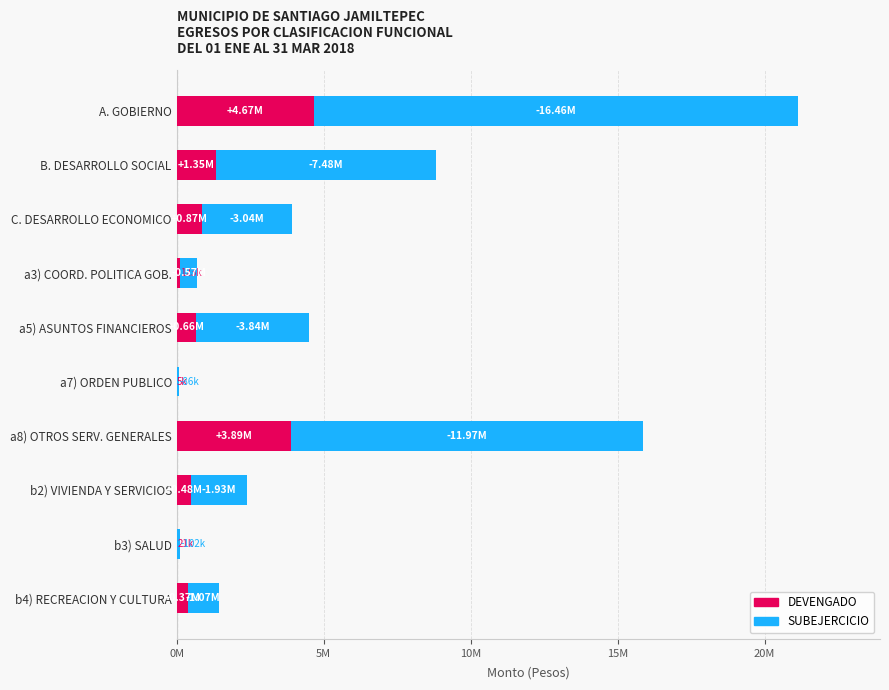

What is the difference between the second highest and minimum values in the DEVENGADO series?

3880315.4